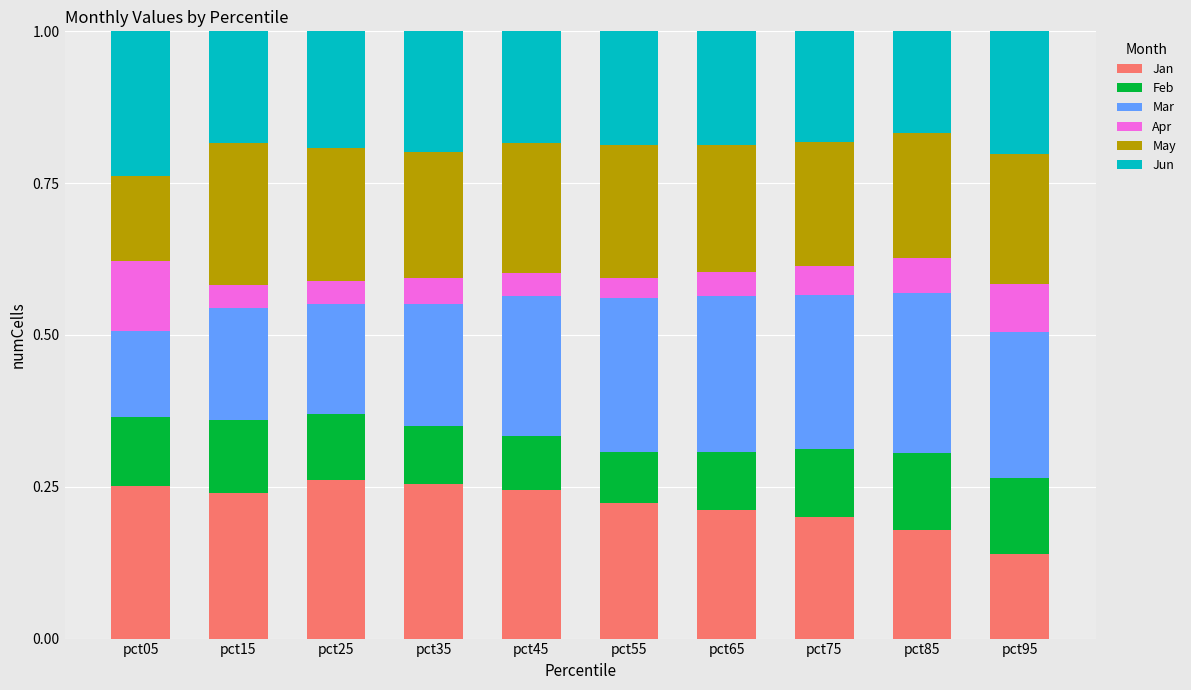

The Jan series shows 0.4 at pct15. True or false?

False